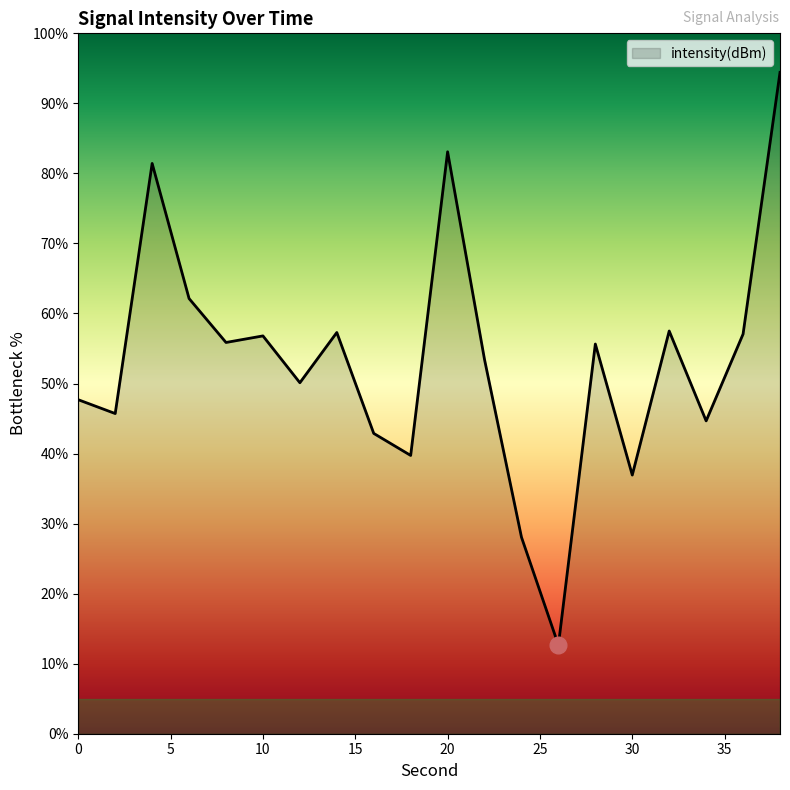

What is the smallest value displayed?

12.7